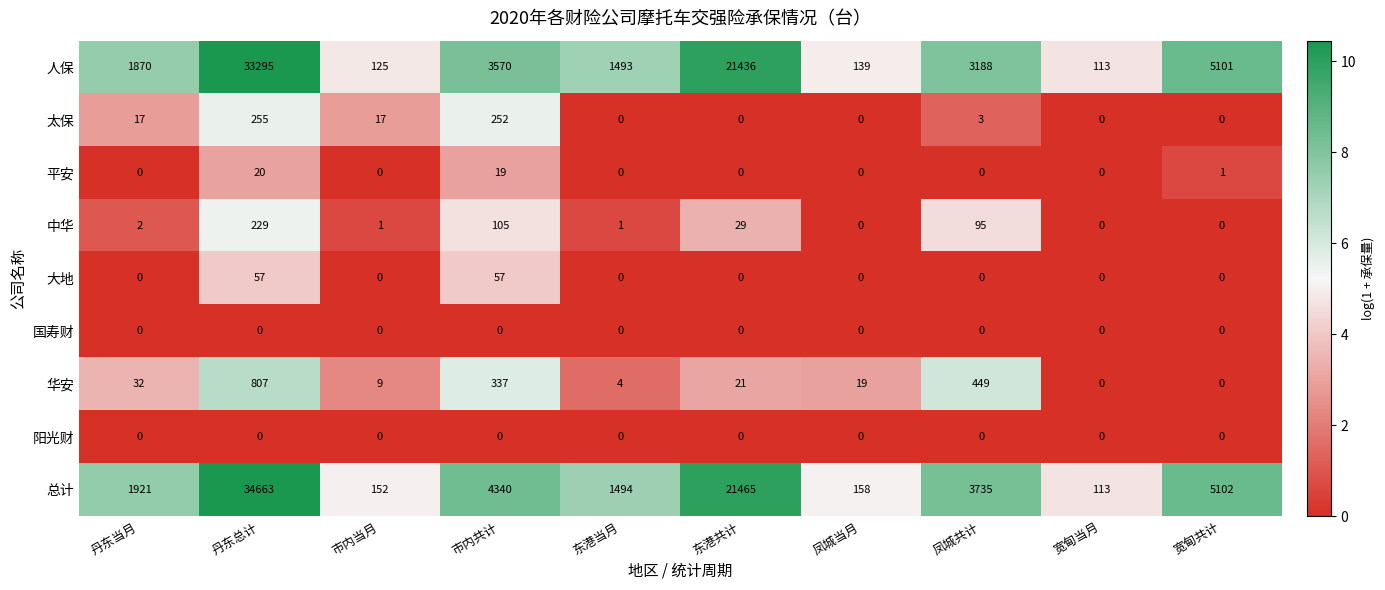

Which series has the largest range (max minus min)?

总计